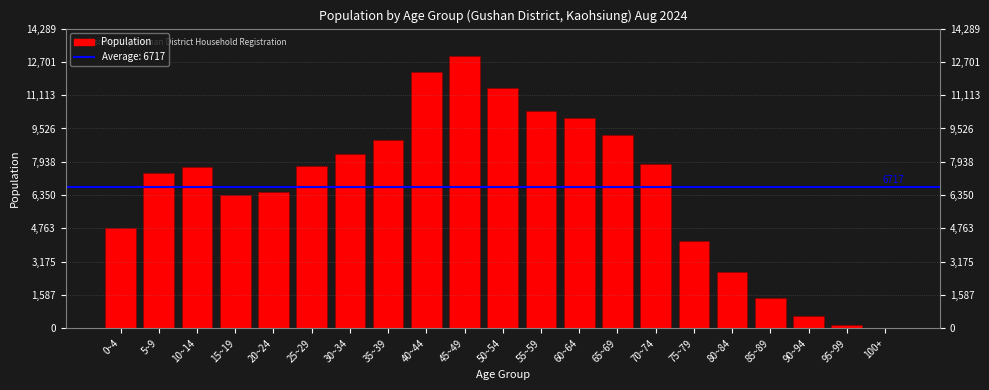

Is it true that the value at 45~49 is 12990?

True